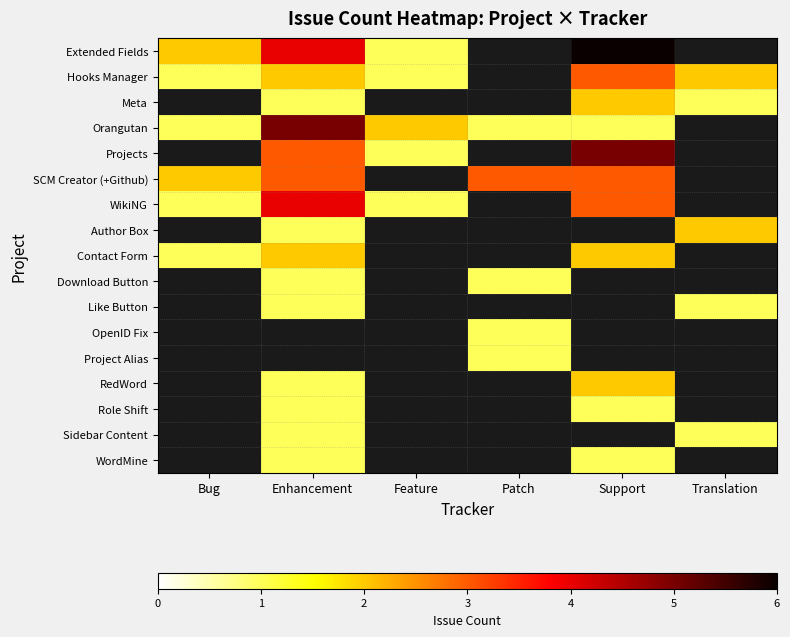

Is it true that Orangutan equals 1.1 at Feature?

False